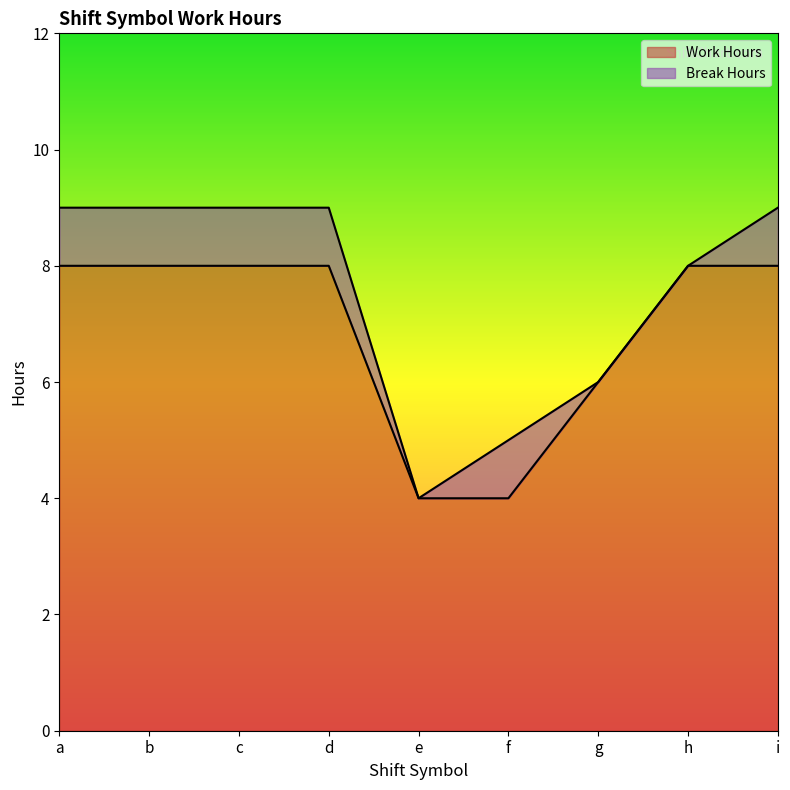

How many lines are shown in the chart?

2